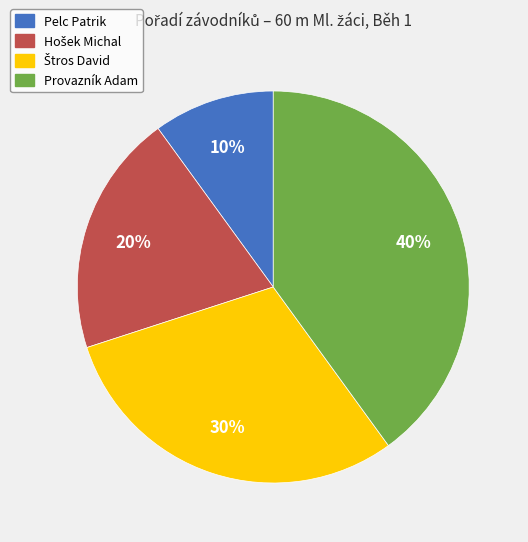

To the nearest percent, what portion does Pelc Patrik represent?

10%